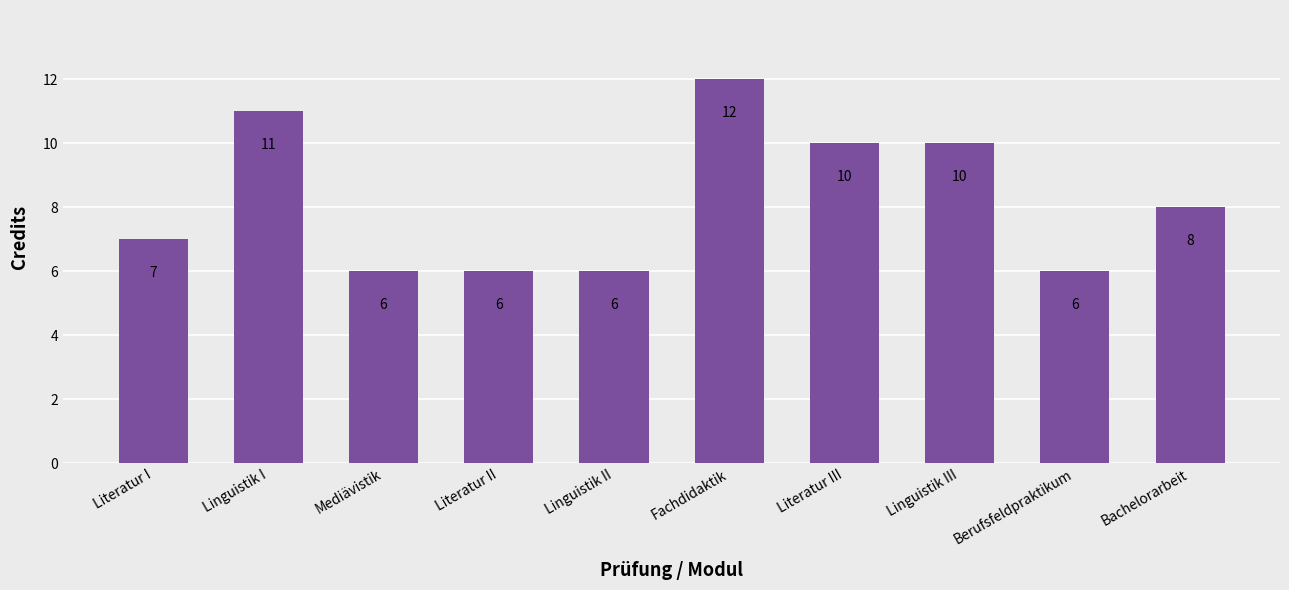

Reading left to right, what are all the values shown in this chart?

7	11	6	6	6	12	10	10	6	8